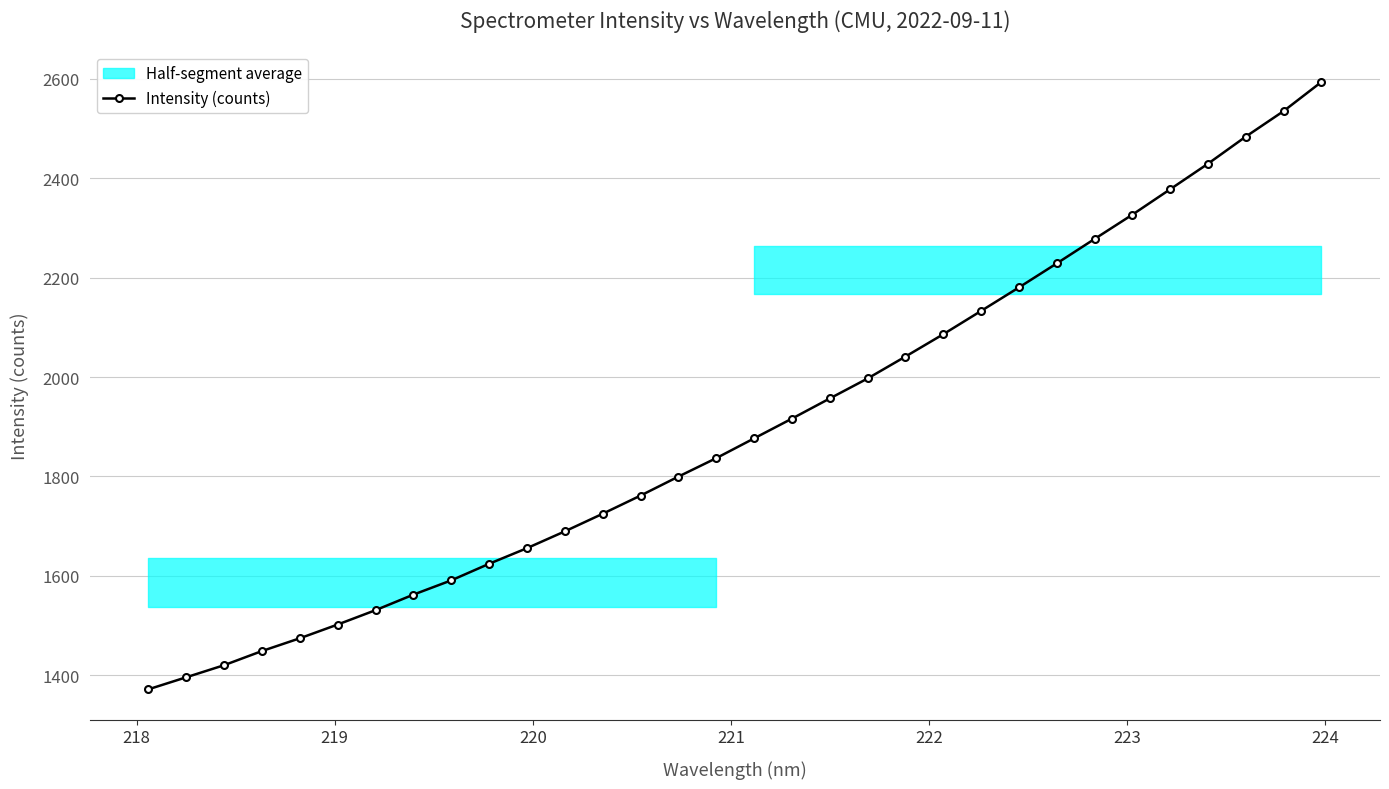

True or false: Intensity (counts) has more than 2 interior local peaks.

False